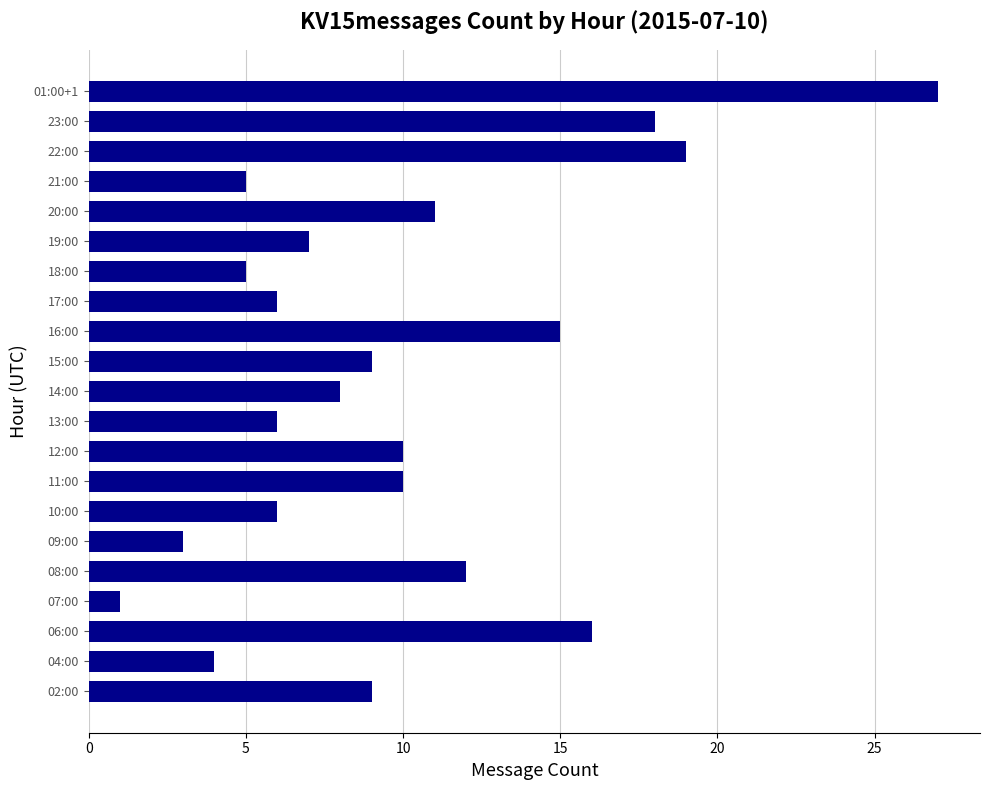

What is the difference between the second highest and minimum values?

18